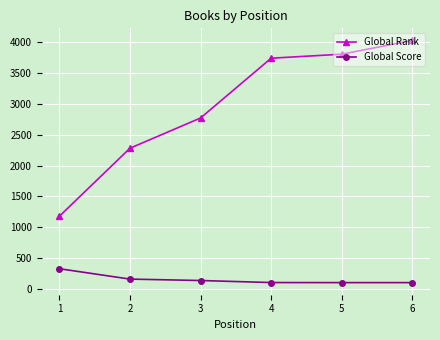

What is the greatest value displayed?

4027